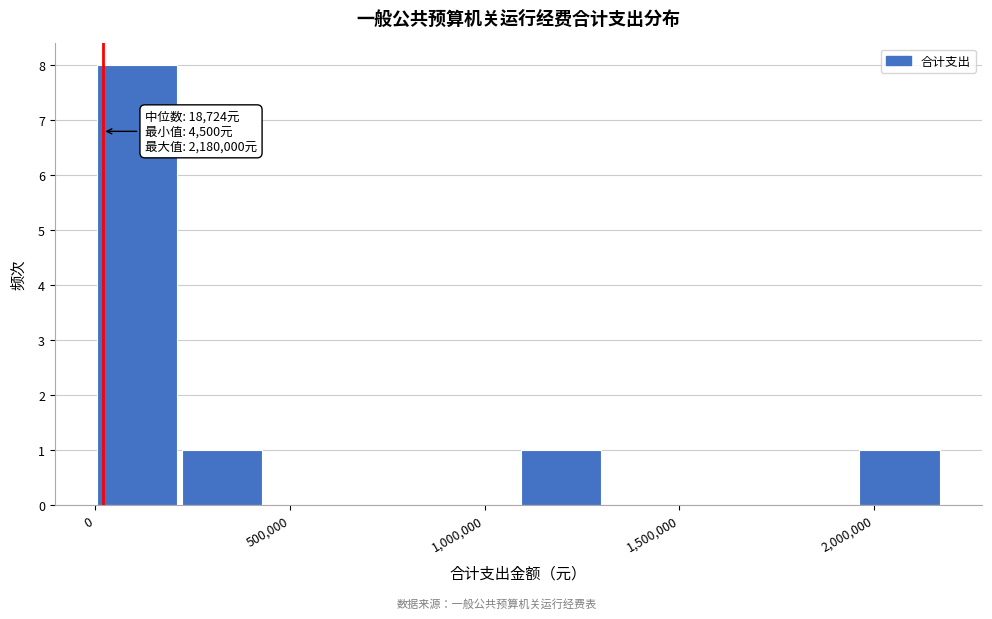

Over which range of the x-axis is the bar tallest?

0 to 200000